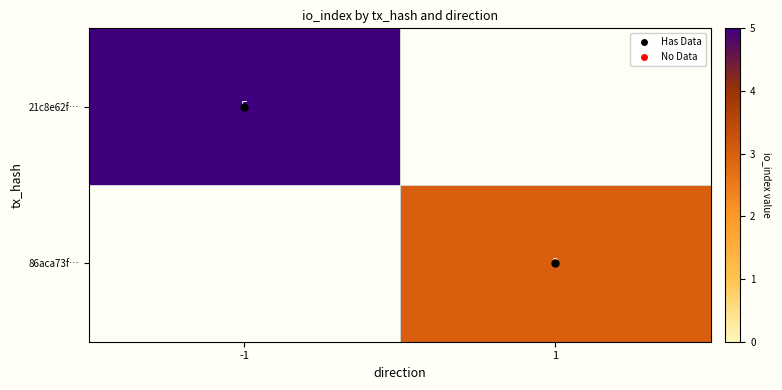

At how many categories does at least one series exceed 3?

1